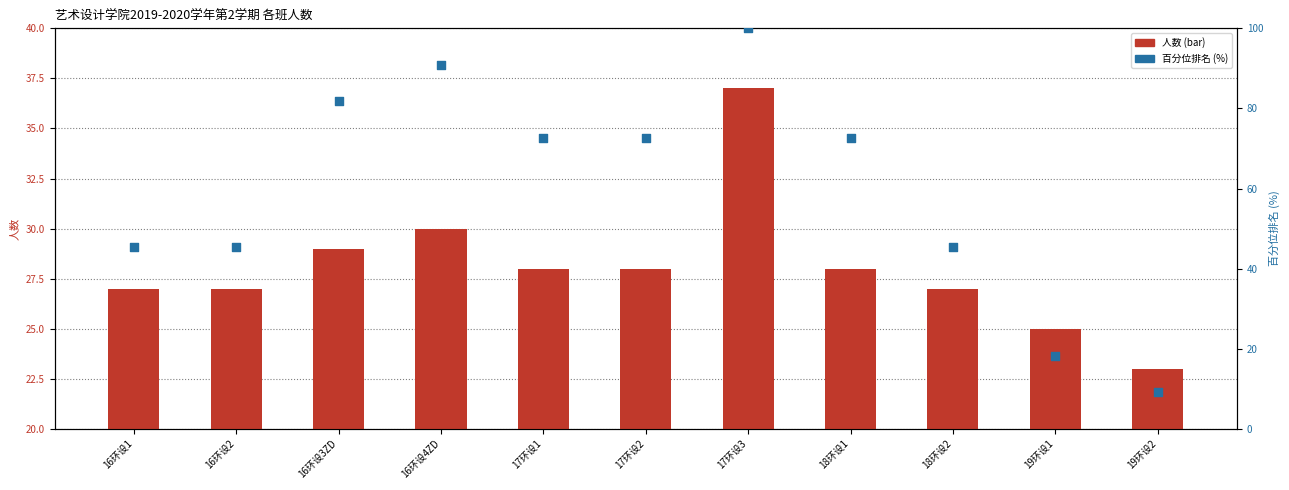

What is the total value across all series at 19环设2?

32.1